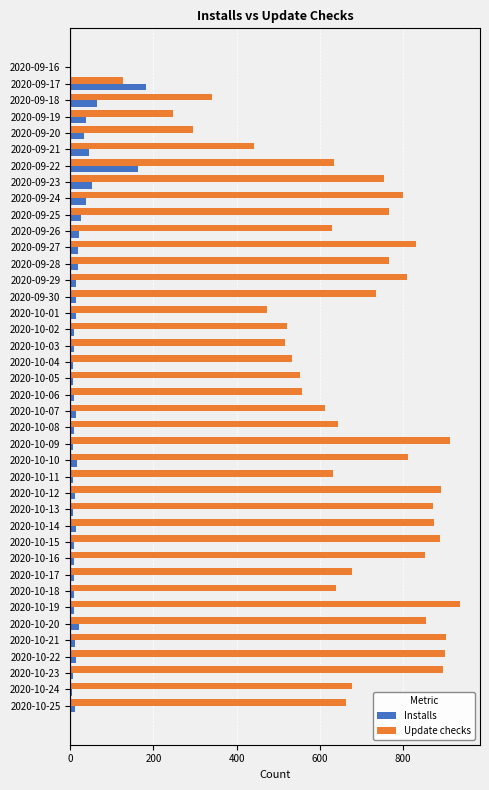

Between 2020-09-20 and 2020-10-10, which series saw the biggest shift?

Update checks